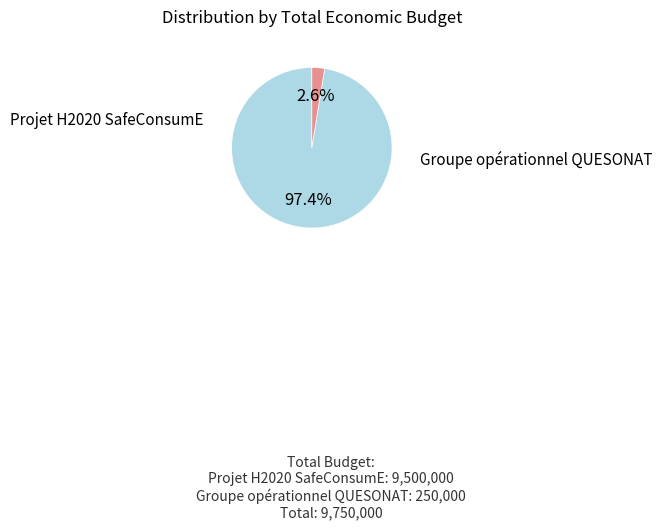

To the nearest percent, what is the difference between the largest and smallest slice percentages?

95%